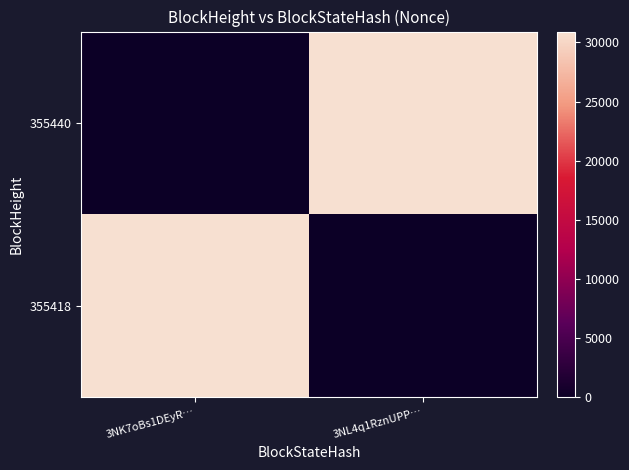

Rank the series by their maximum value, from highest to lowest.

355440, 355418